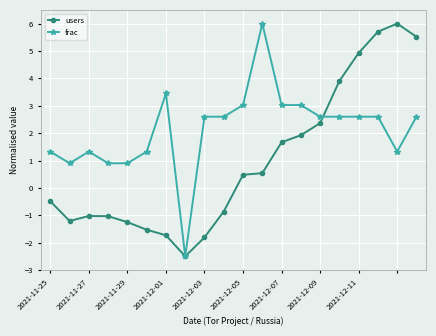

At how many categories does at least one series exceed 0?

19